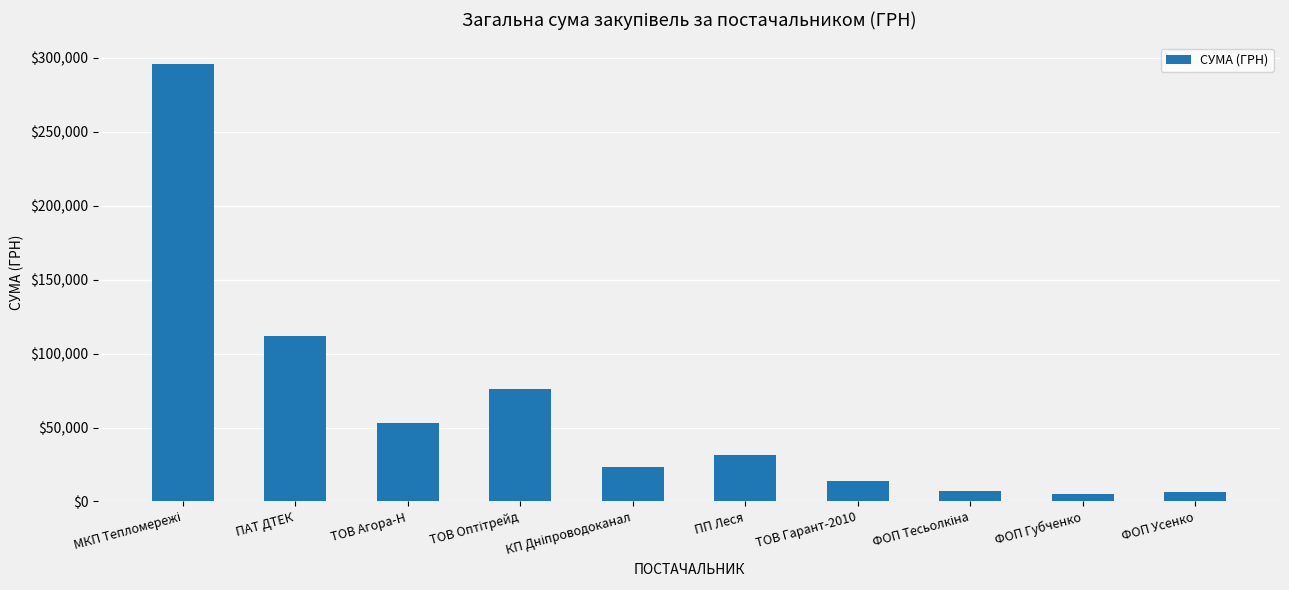

How many data points are less than 31167?

5